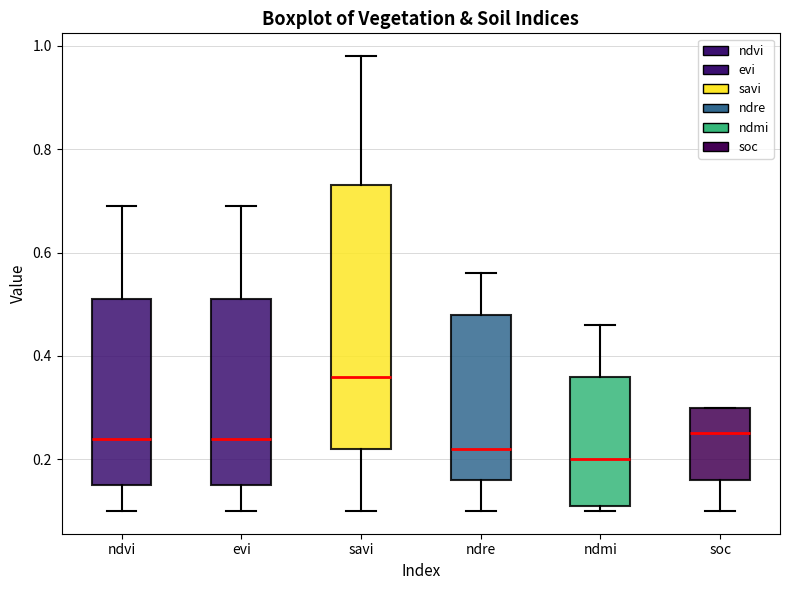

Reading left to right, read every box against the y-axis: the position of its median line, the range the box covers, and the ends of its whiskers. The values are not printed on the chart, so give them approximately, as read against the axis.

ndvi: median 0.24, box 0.16 to 0.52, whiskers 0.10 to 0.70
evi: median 0.24, box 0.16 to 0.52, whiskers 0.10 to 0.70
savi: median 0.36, box 0.22 to 0.74, whiskers 0.10 to 0.98
ndre: median 0.22, box 0.16 to 0.48, whiskers 0.10 to 0.56
ndmi: median 0.20, box 0.12 to 0.36, whiskers 0.10 to 0.46
soc: median 0.26, box 0.16 to 0.30, whiskers 0.10 to 0.30